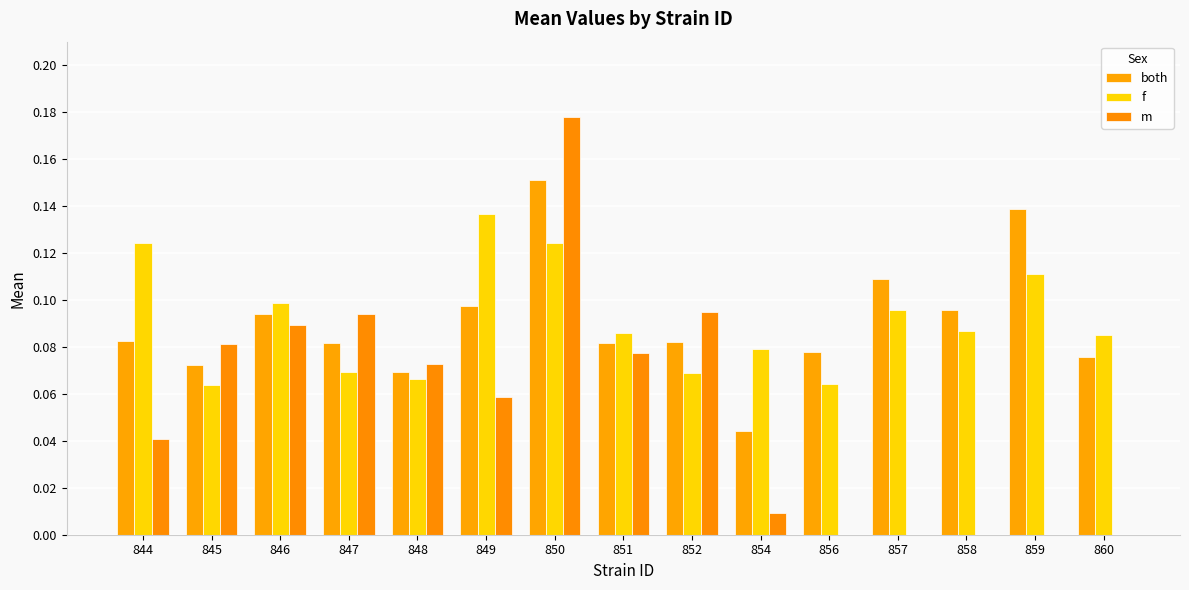

List the series in order of their peak value, highest first.

m, both, f